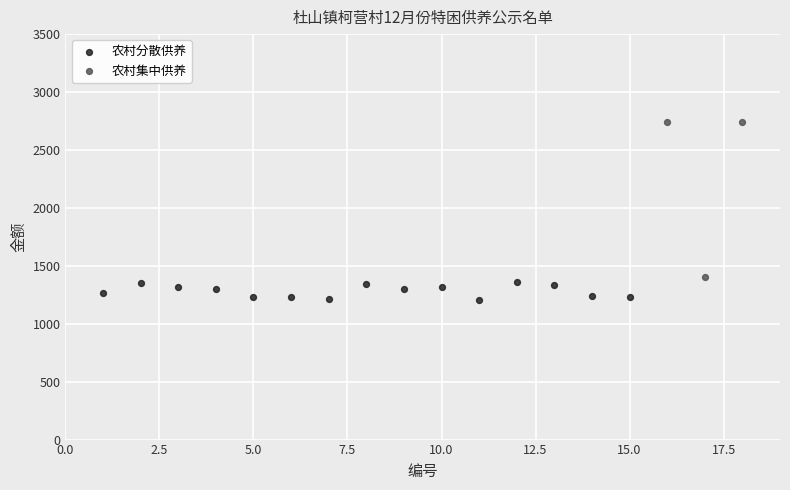

Which series reaches the maximum Y coordinate?

农村集中供养